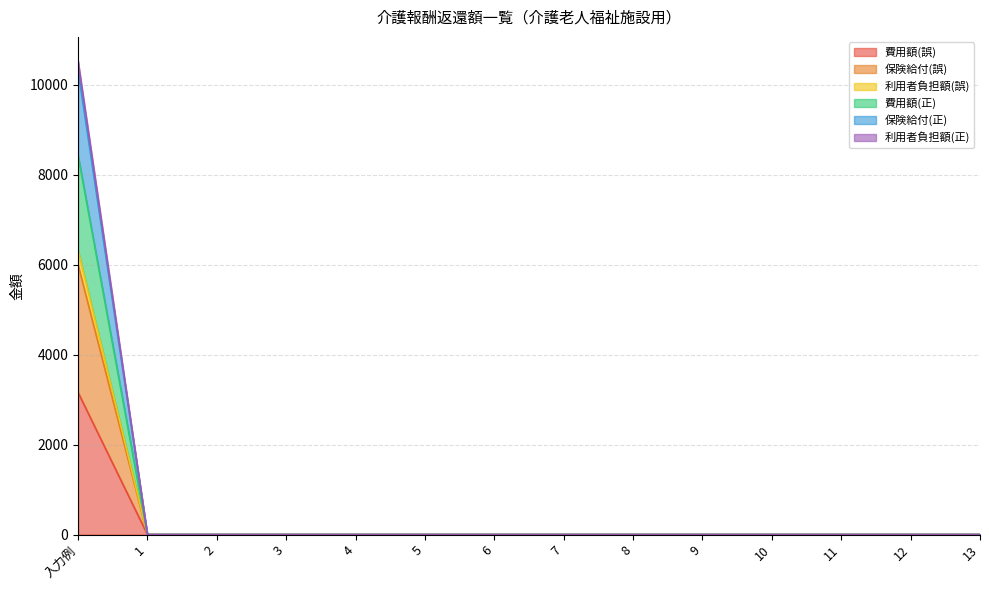

True or false: 費用額(誤) and 利用者負担額(正) intersect in this chart.

False